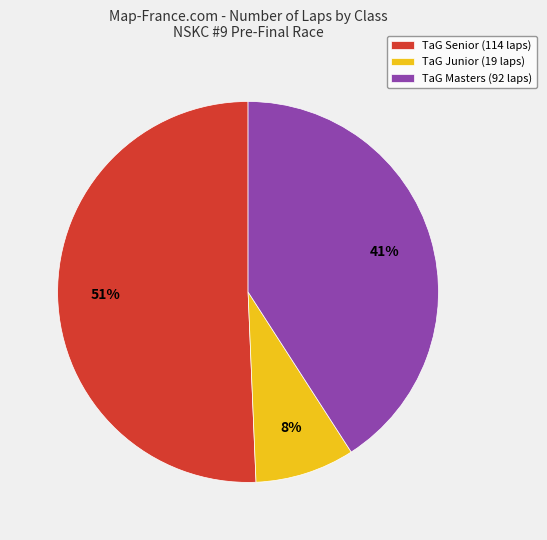

How many segments does this pie chart have?

3